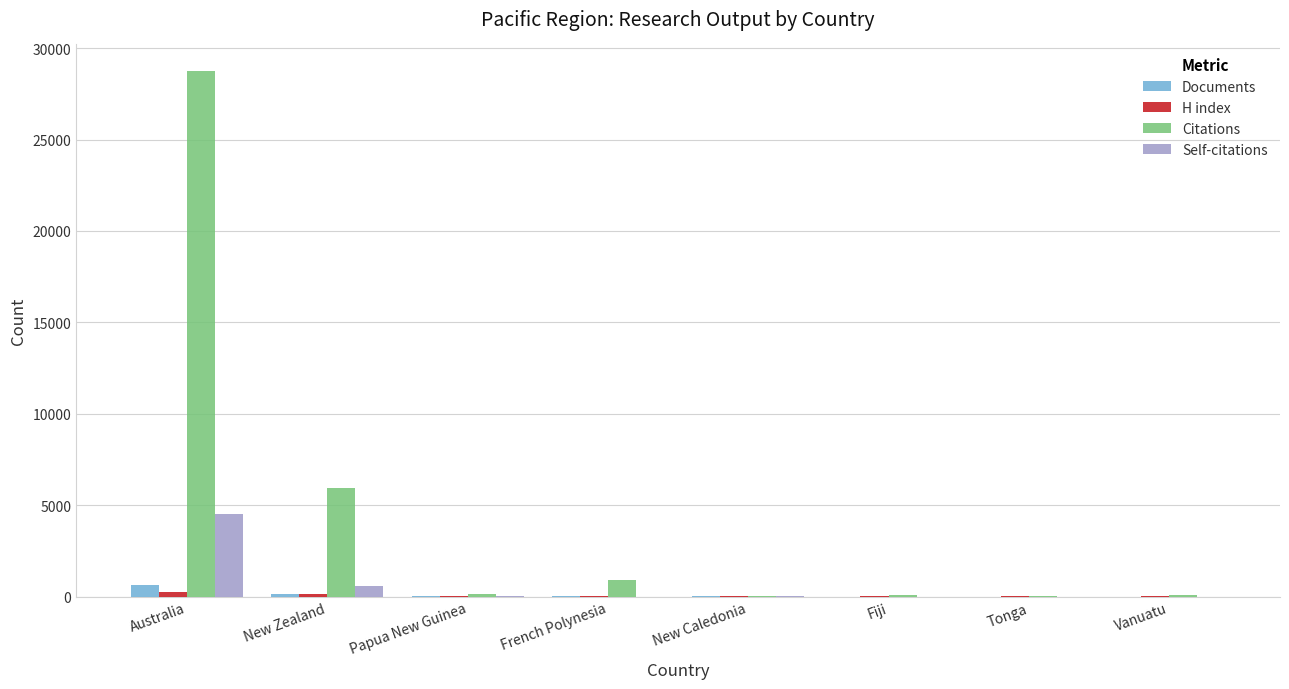

What is the sum of all Self-citations values?

5082